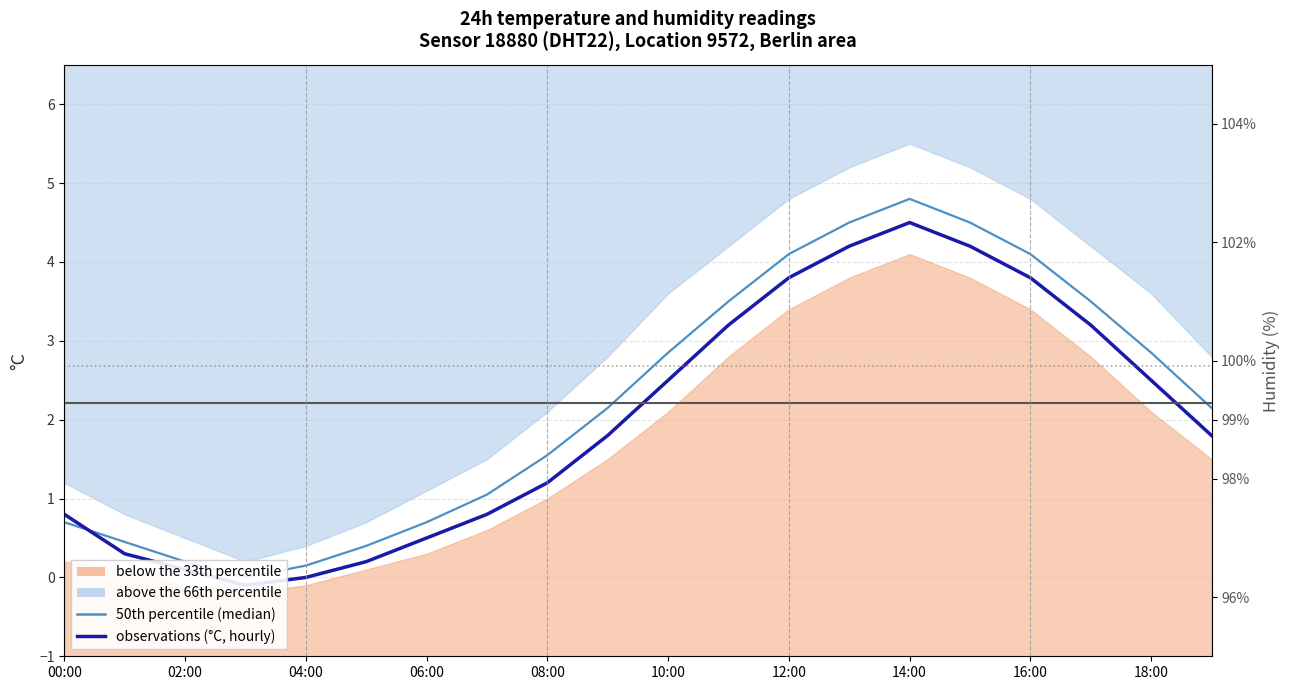

Does the chart display data point markers on the line(s)?

No